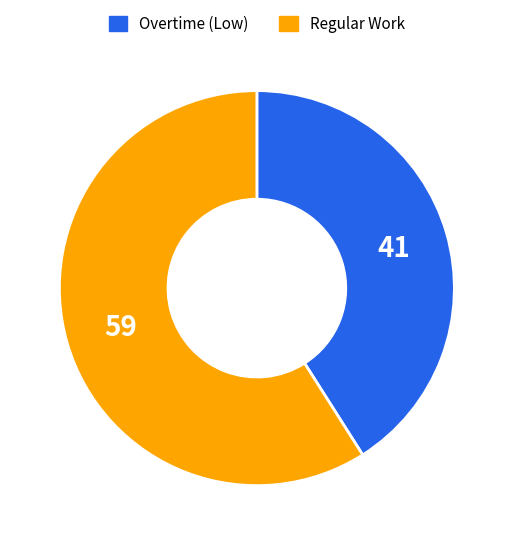

Between Regular Work and Overtime (Low), which is larger?

Regular Work